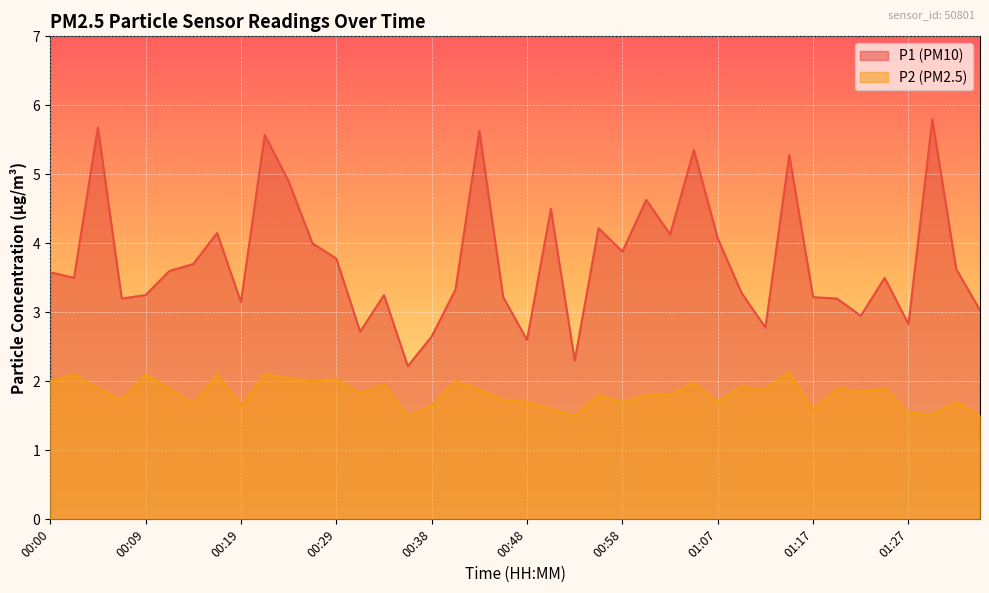

How many interior local peaks does the P2 series have?

14